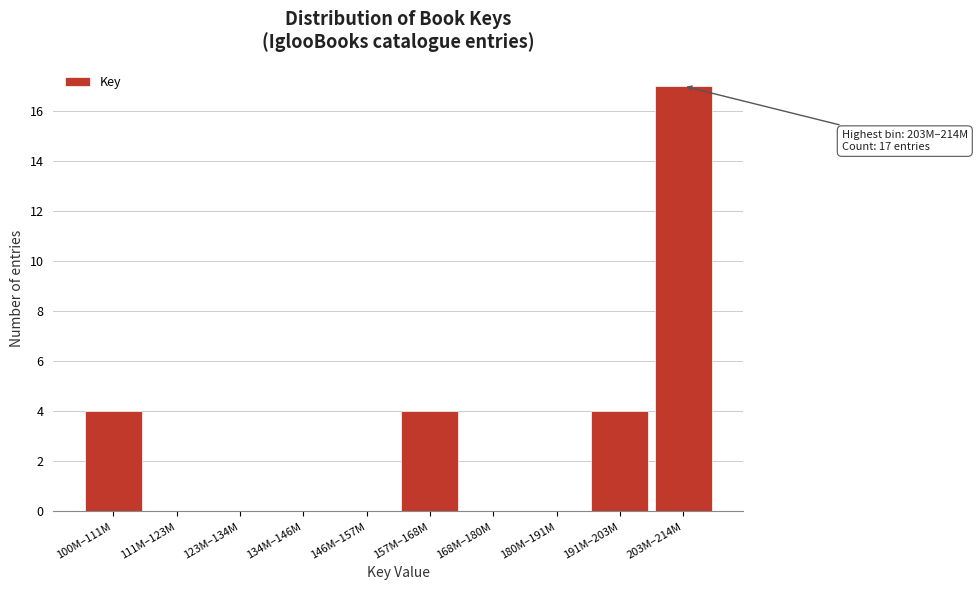

Reading right to left, transcribe all the data shown in this chart.

203M–214M=17	191M–203M=4	180M–191M=0	168M–180M=0	157M–168M=4	146M–157M=0	134M–146M=0	123M–134M=0	111M–123M=0	100M–111M=4